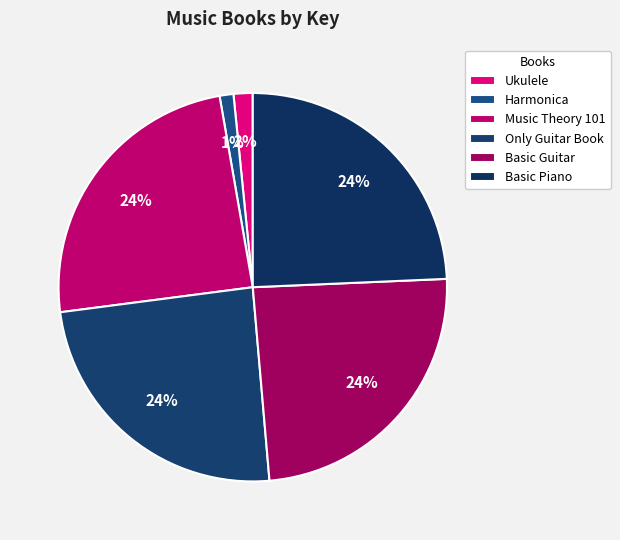

Count the number of slices in the pie.

6